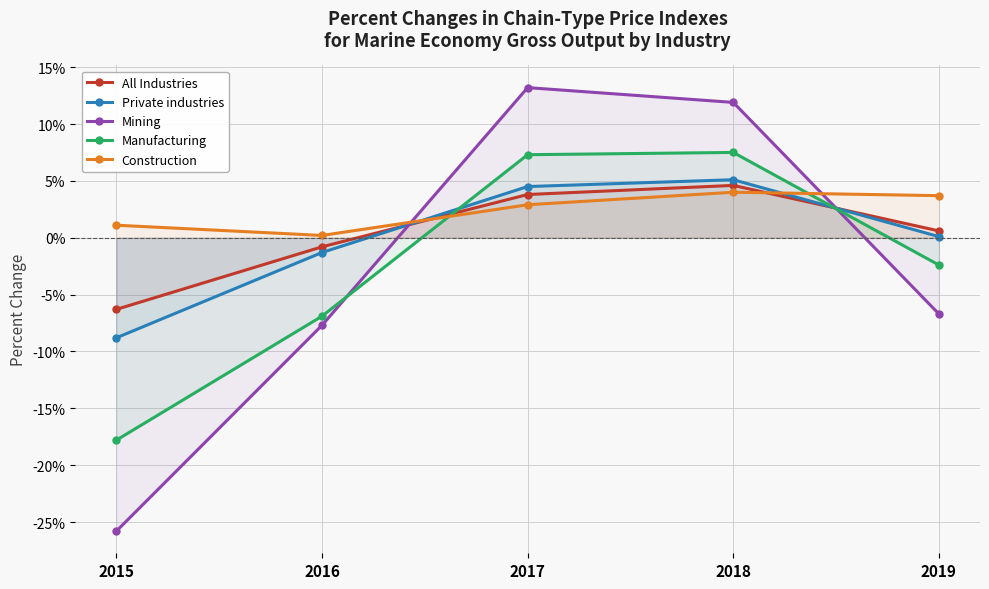

What is the maximum value shown in the chart?

13.2